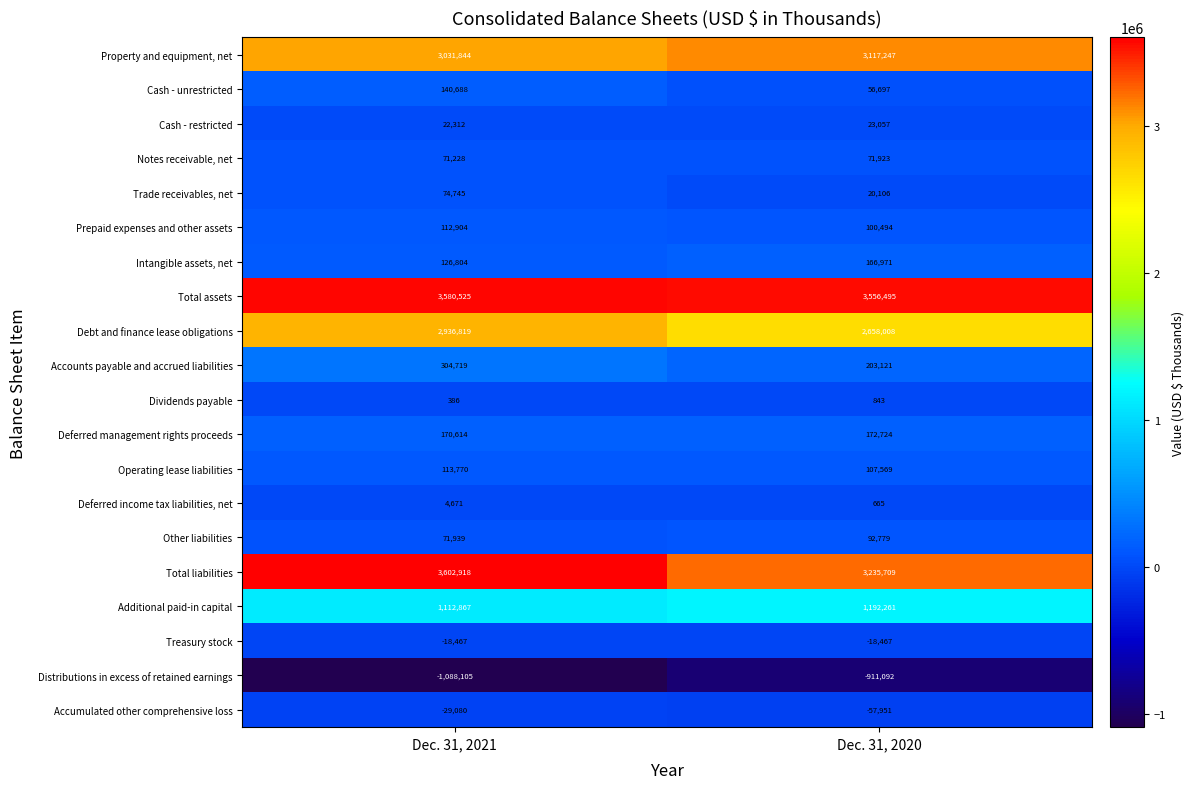

The Total liabilities series shows 5547625 at Dec. 31, 2020. True or false?

False